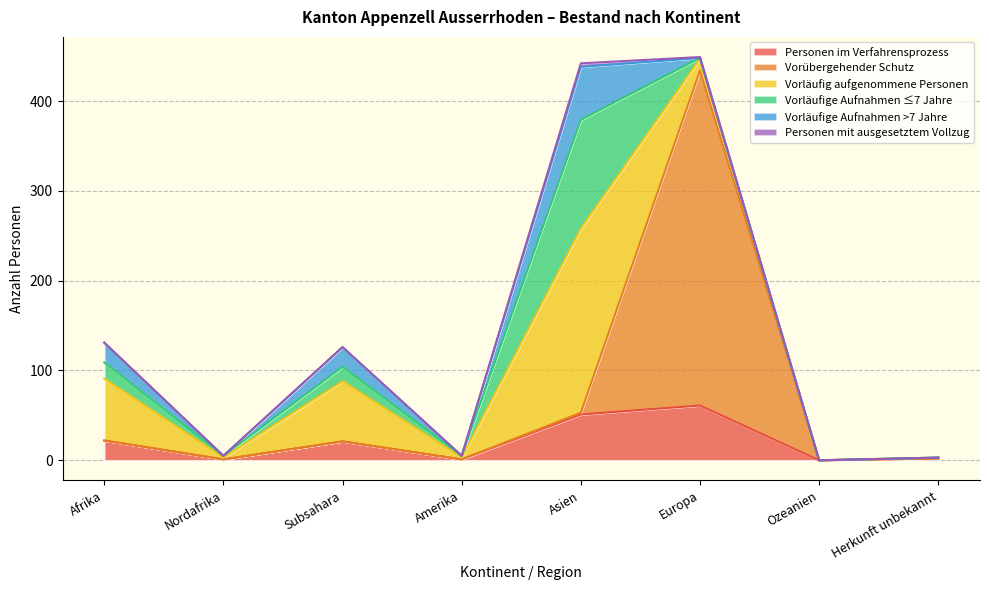

What is the greatest value displayed?

373